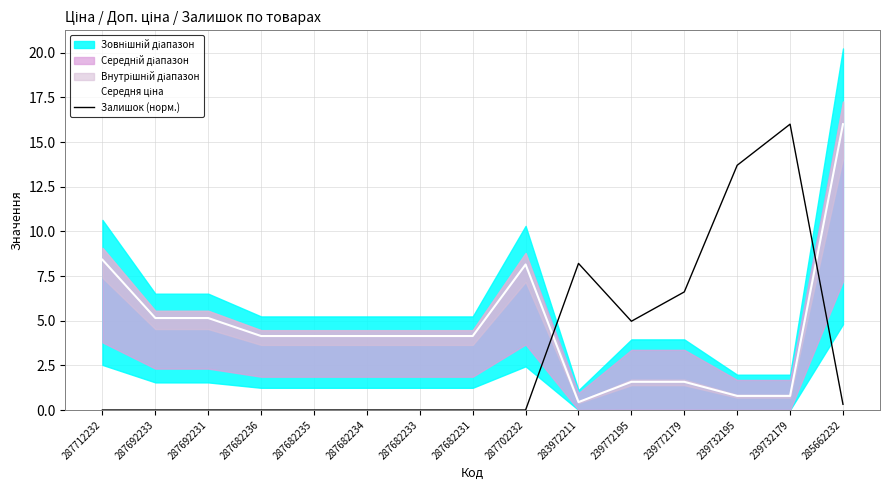

Which has a higher value, 287692231 or 287692233?

287692231